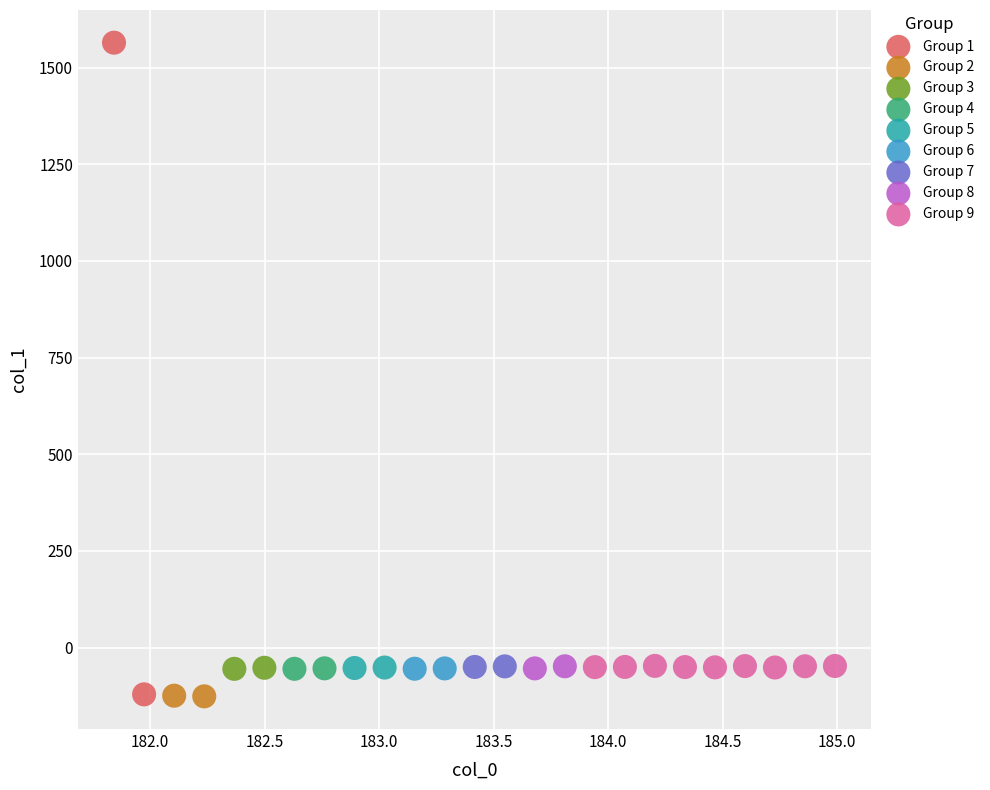

What are all the series names shown in the legend?

Group 1, Group 2, Group 3, Group 4, Group 5, Group 6, Group 7, Group 8, Group 9